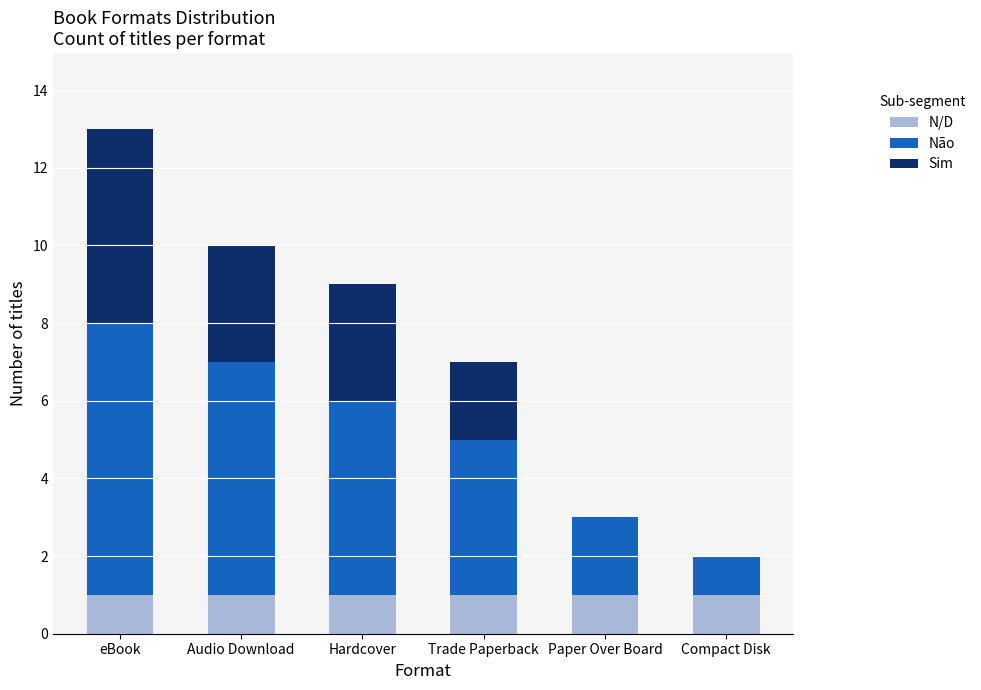

Reading left to right, list the values for the N/D series.

eBook=1	Audio Download=1	Hardcover=1	Trade Paperback=1	Paper Over Board=1	Compact Disk=1